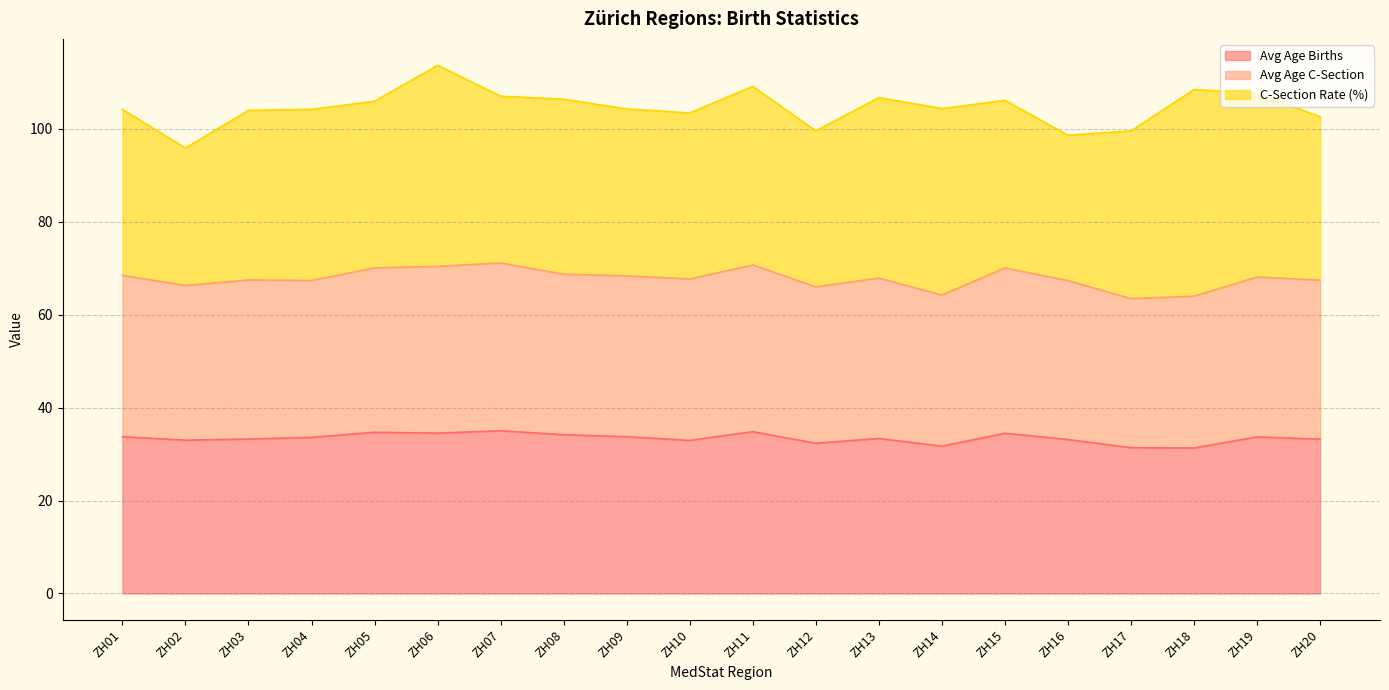

The Avg Age Births series shows 47.7 at ZH16. True or false?

False